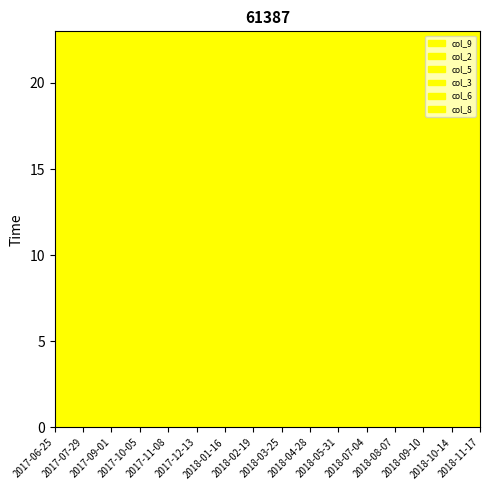

Where does the col_9 series first go above 5?

6